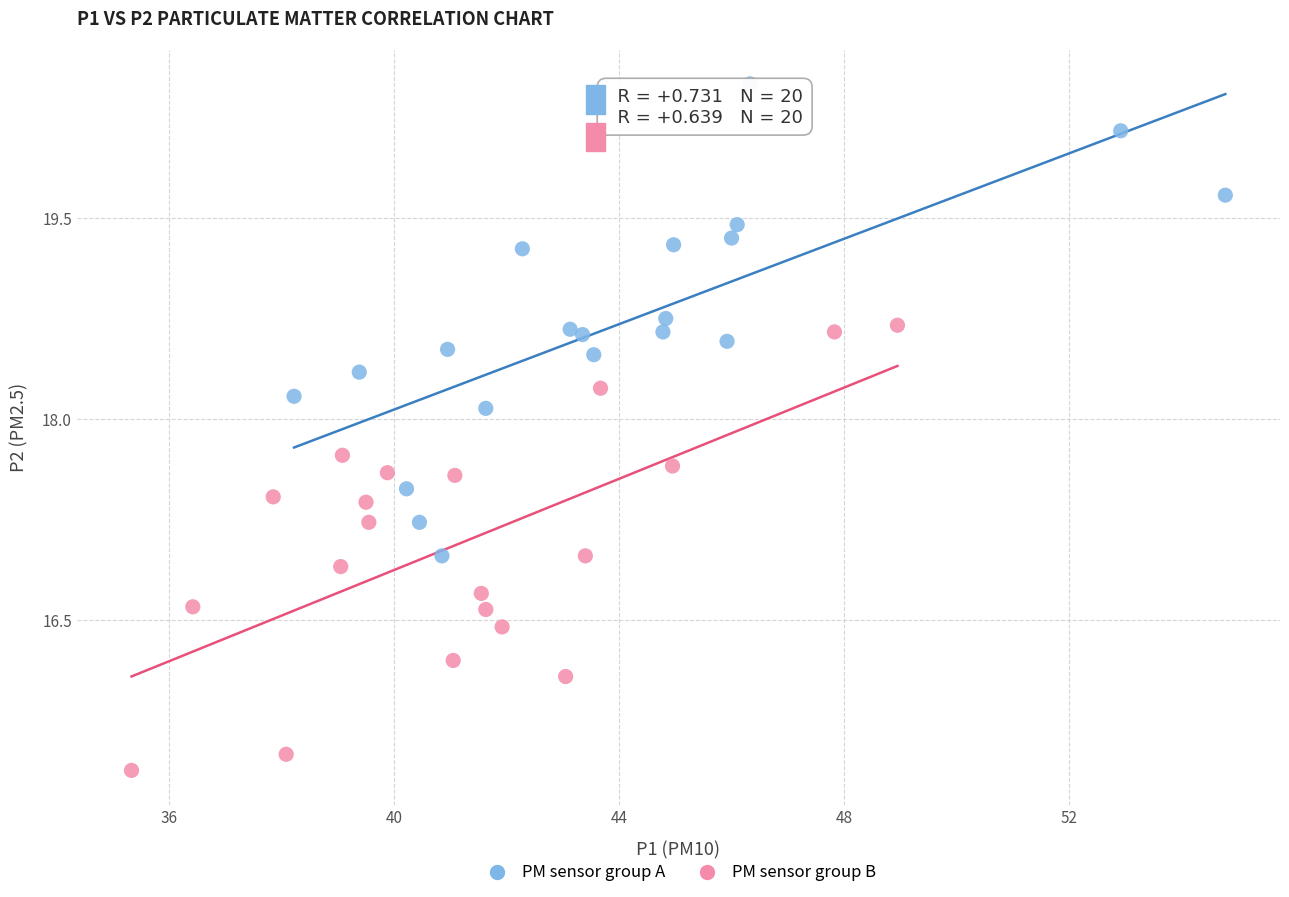

Which series reaches the minimum Y coordinate?

PM sensor group B